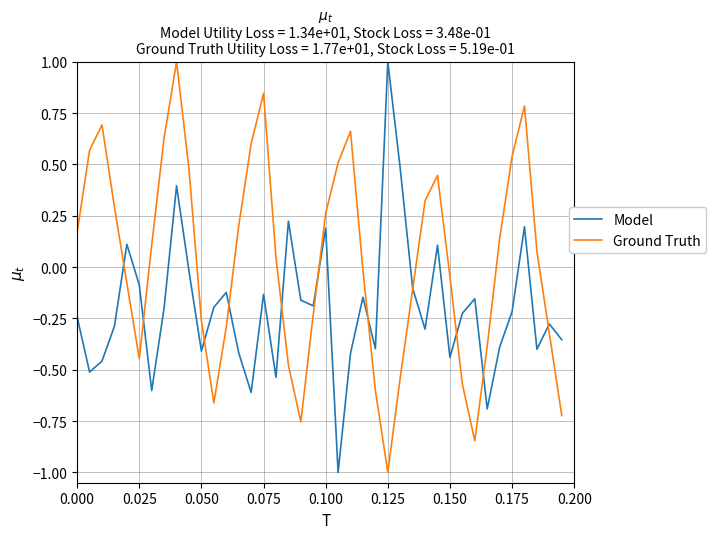

Does the chart display data point markers on the line(s)?

No